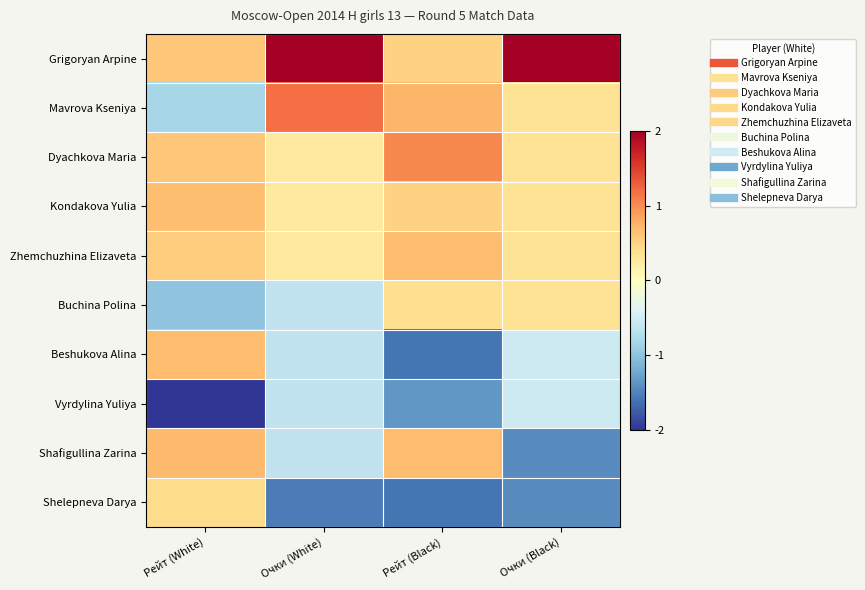

Count the number of categories in the chart.

4